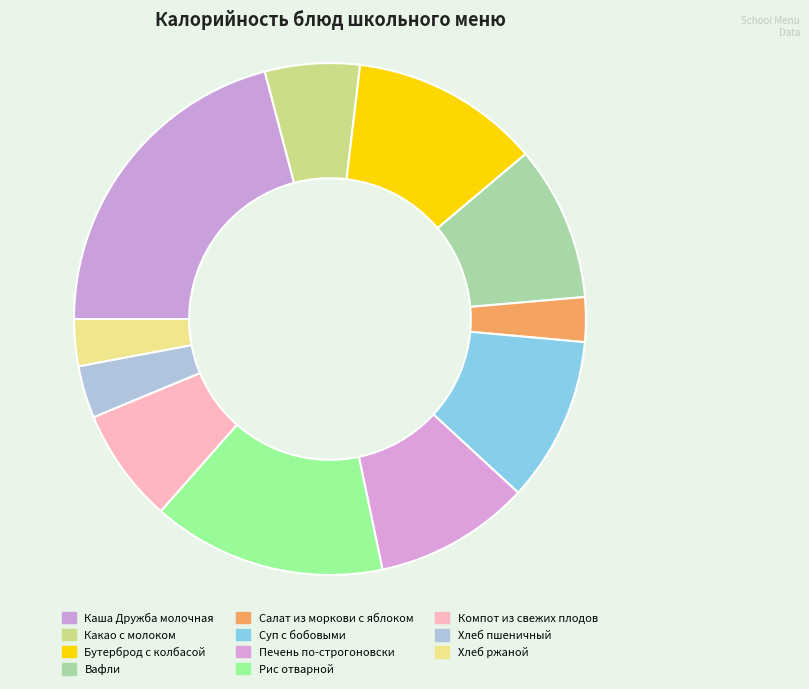

To the nearest percent, what is the average slice percentage?

9%